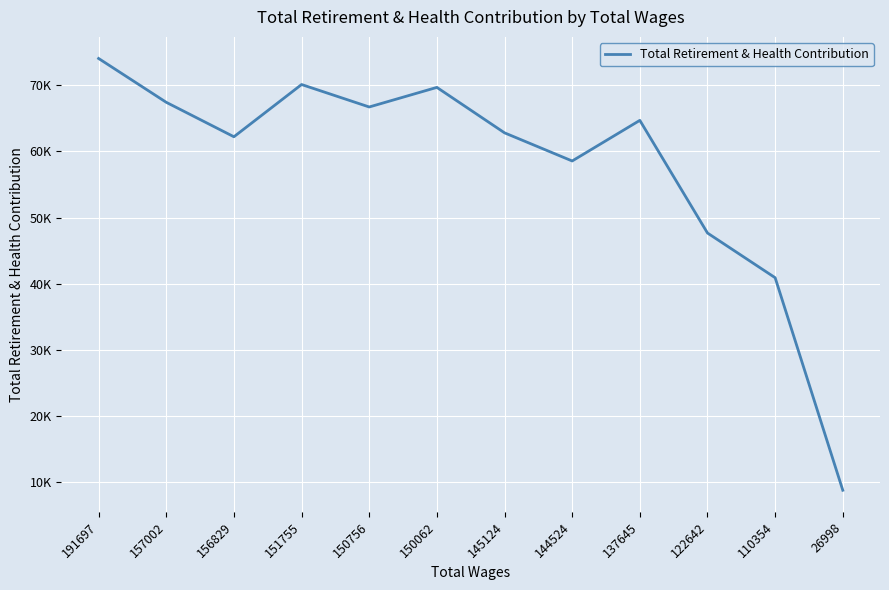

Does the chart display data point markers on the line(s)?

No